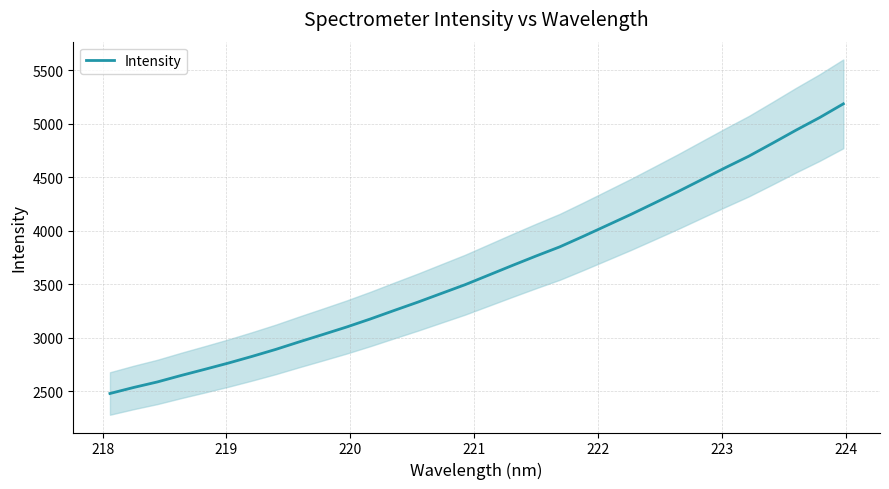

What is the maximum value for Intensity?

5187.1